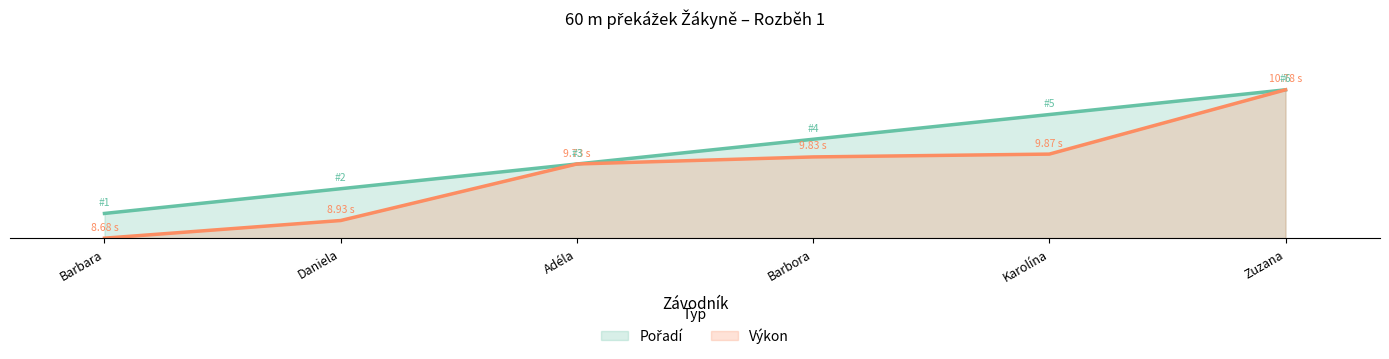

What is the total value across all series at Barbara?

1.0